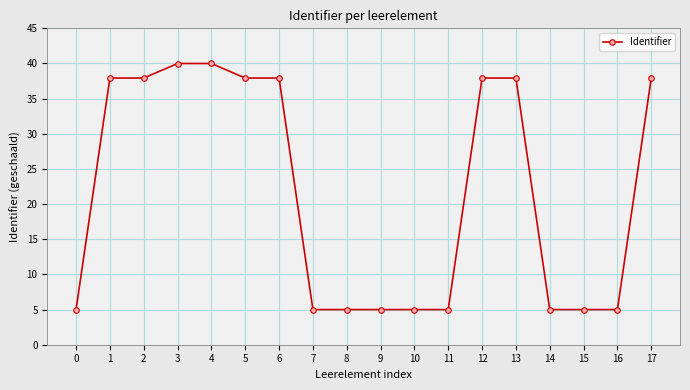

What is the difference between the values at 0 and 4?

35.0